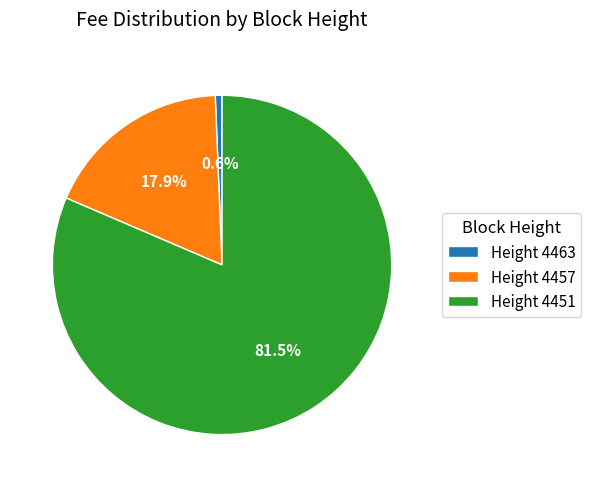

Which slice is the smallest?

Height 4463